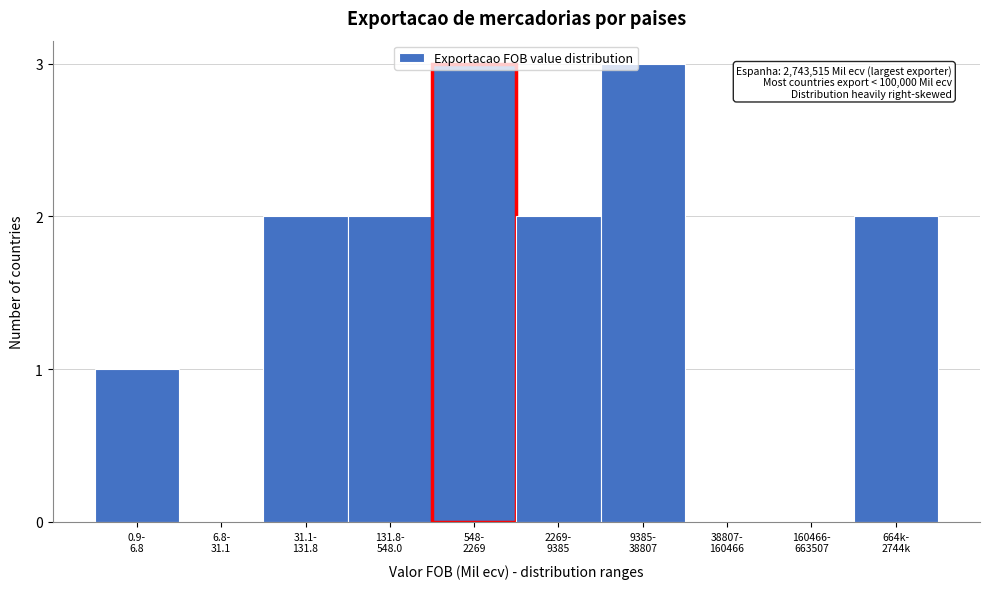

What is the sum of all values?

15